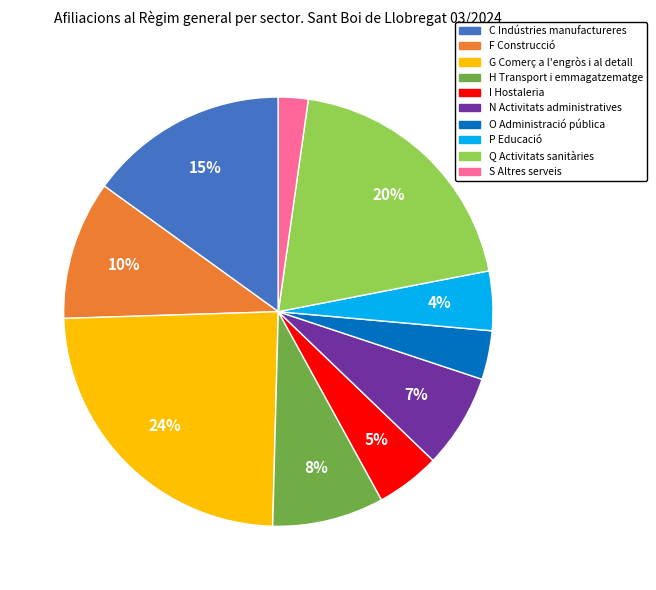

How many segments does this pie chart have?

10